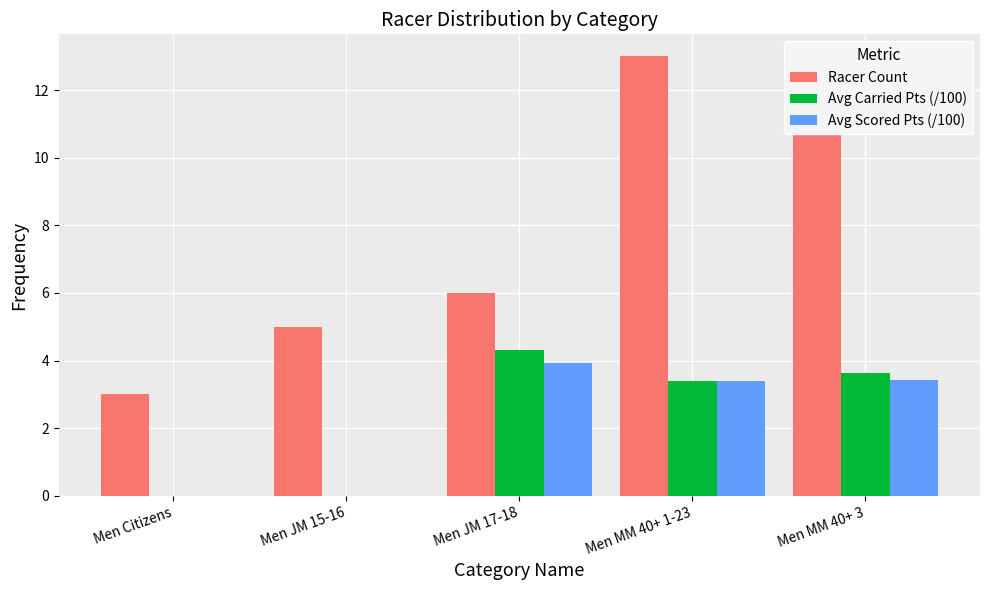

What is the difference between the Avg Scored Pts (/100) values at Men MM 40+ 1-23 and Men JM 15-16?

3.4